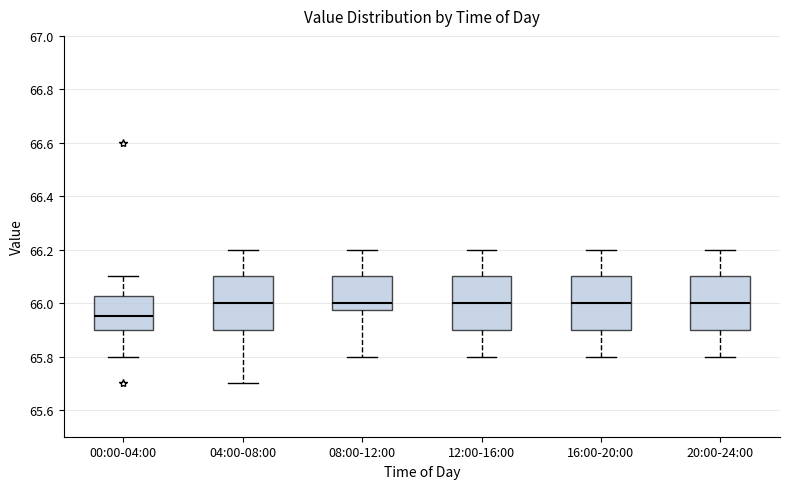

Which box has the lowest median line?

00:00-04:00